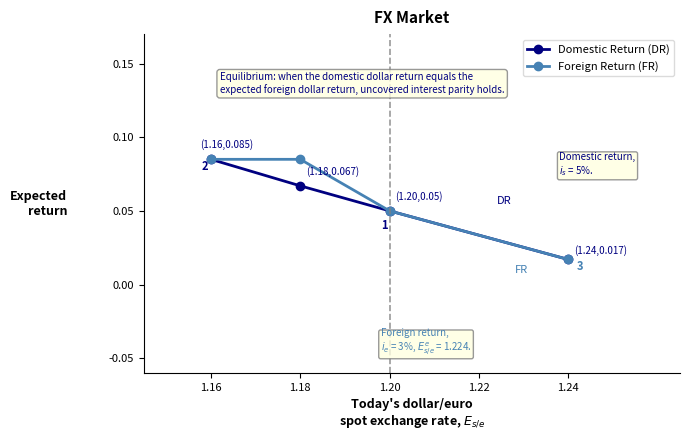

Which label corresponds to the smallest value in the chart?

1.24